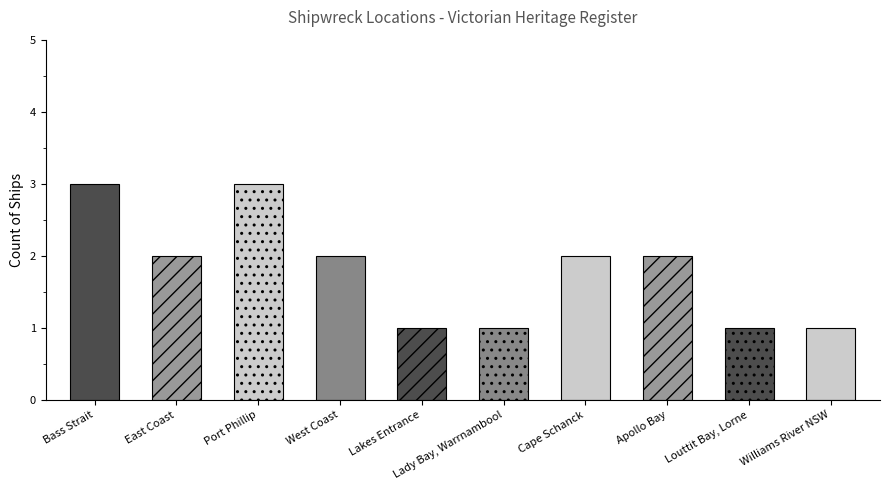

Which category has the lowest value across all series?

Lakes Entrance